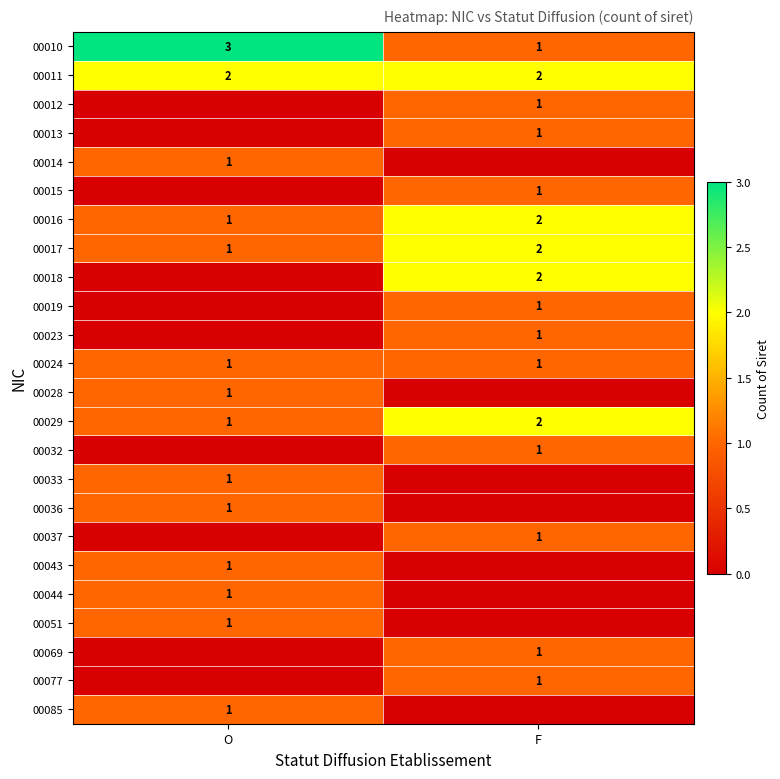

The 00029 series shows 2 at F. True or false?

True